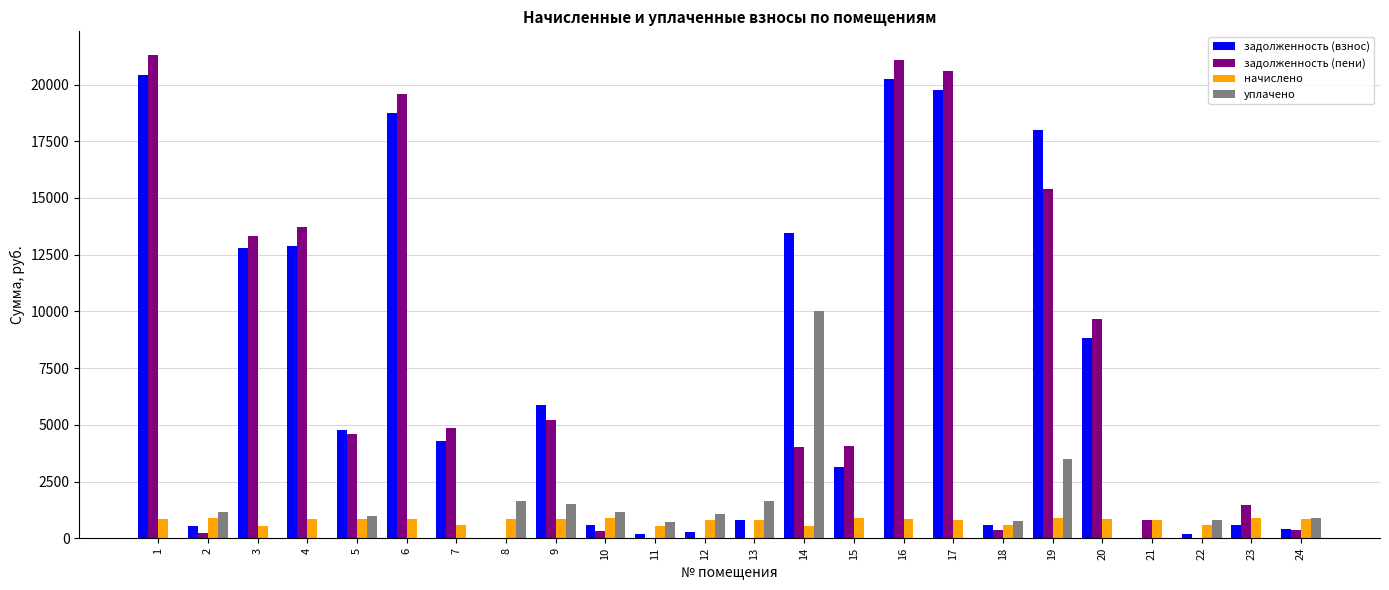

How many series are shown in this chart?

4